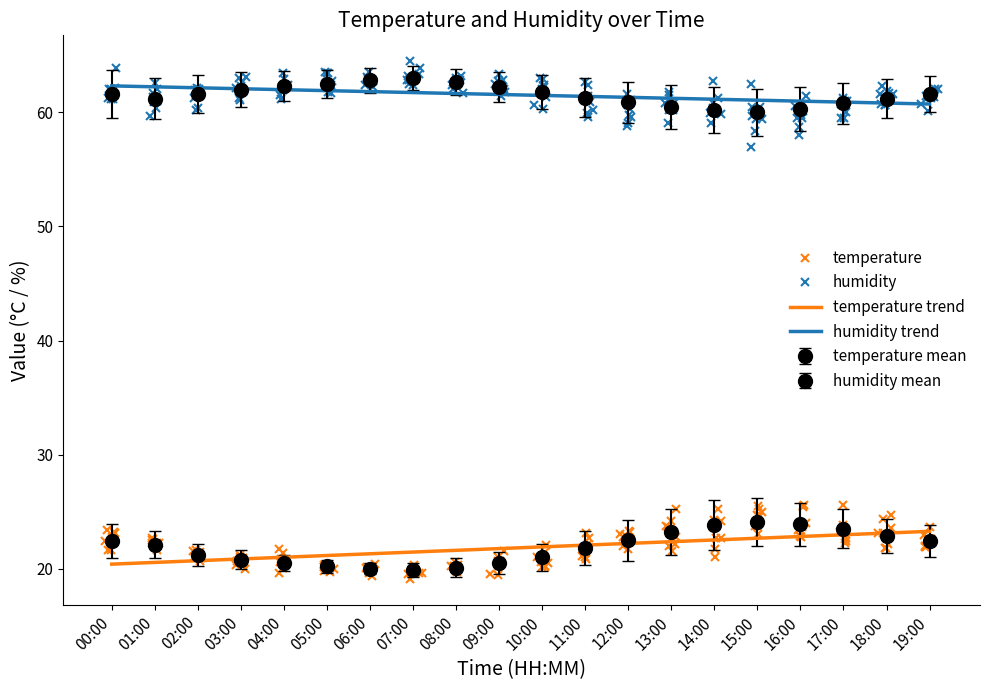

What is the value of the temperature point at the 15th from the left?

23.8